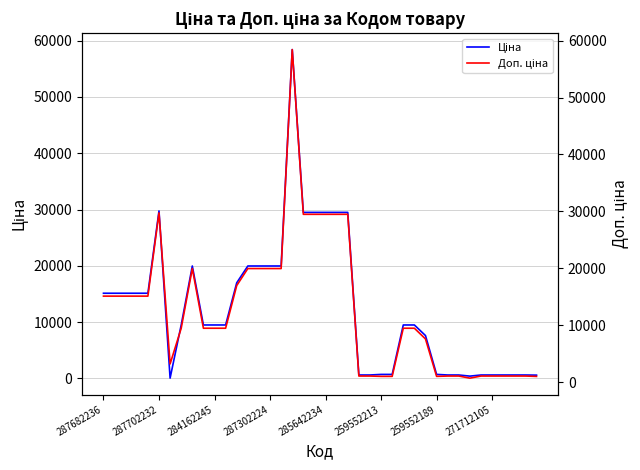

How many interior local valleys does the Доп. ціна series have?

3